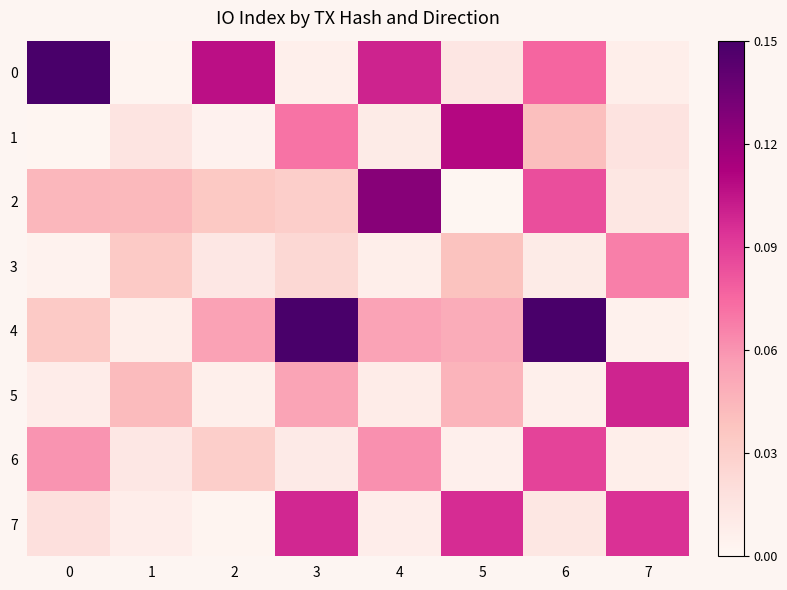

What is the spread (max minus min) of values at 5?

0.1